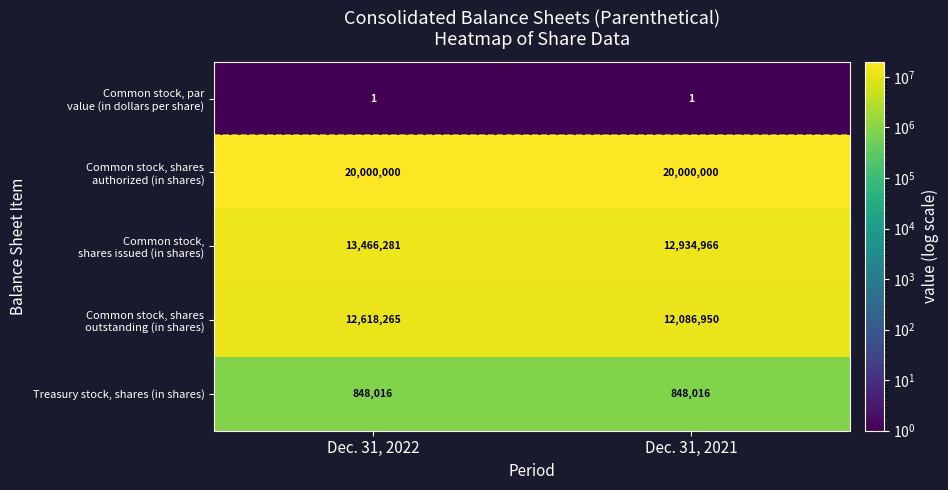

What is the spread (max minus min) of values at Dec. 31, 2022?

19999999